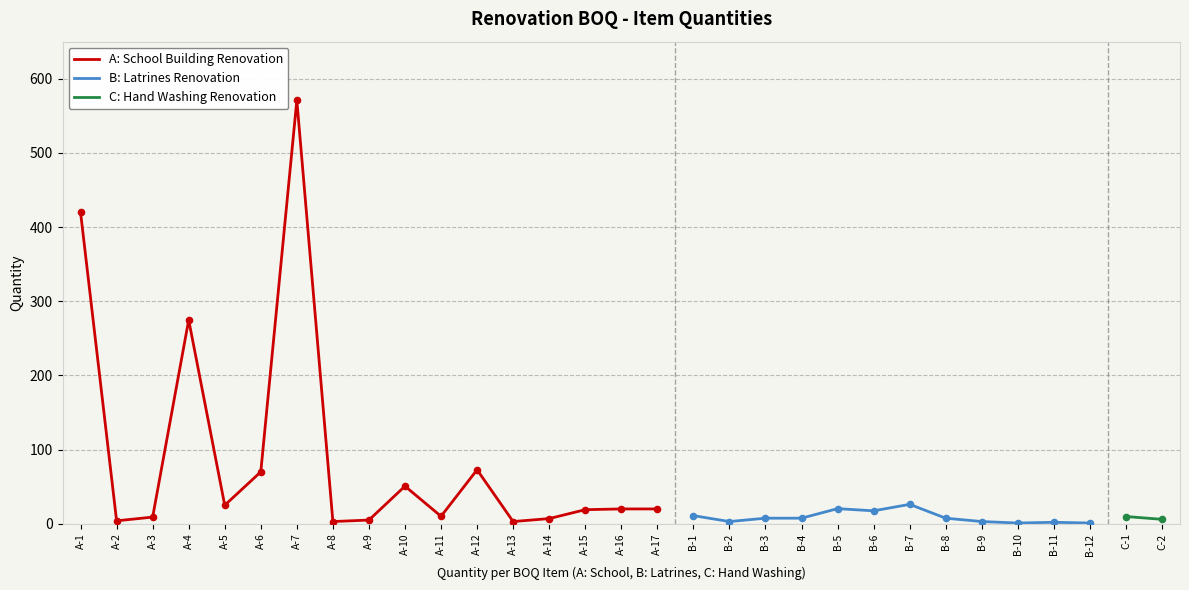

Which has a higher value, B-5 or A-11?

B-5